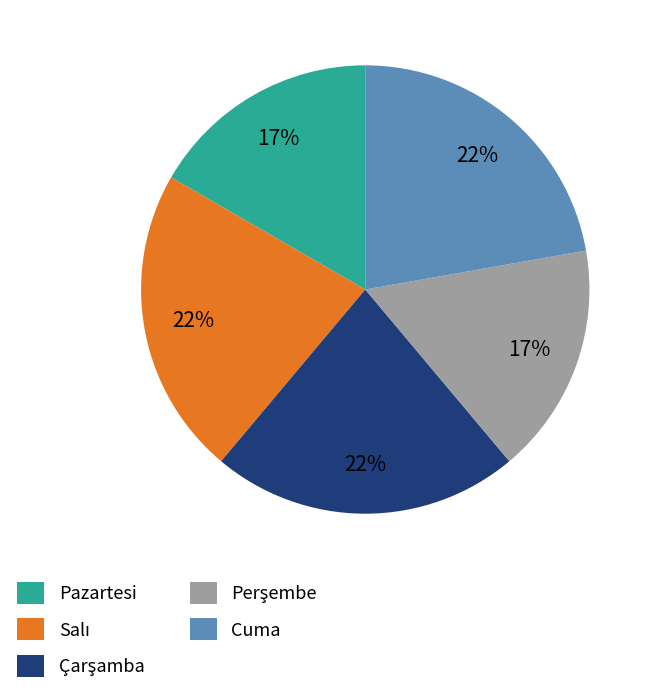

To the nearest percent, what is the combined percentage of Pazartesi and Cuma?

39%